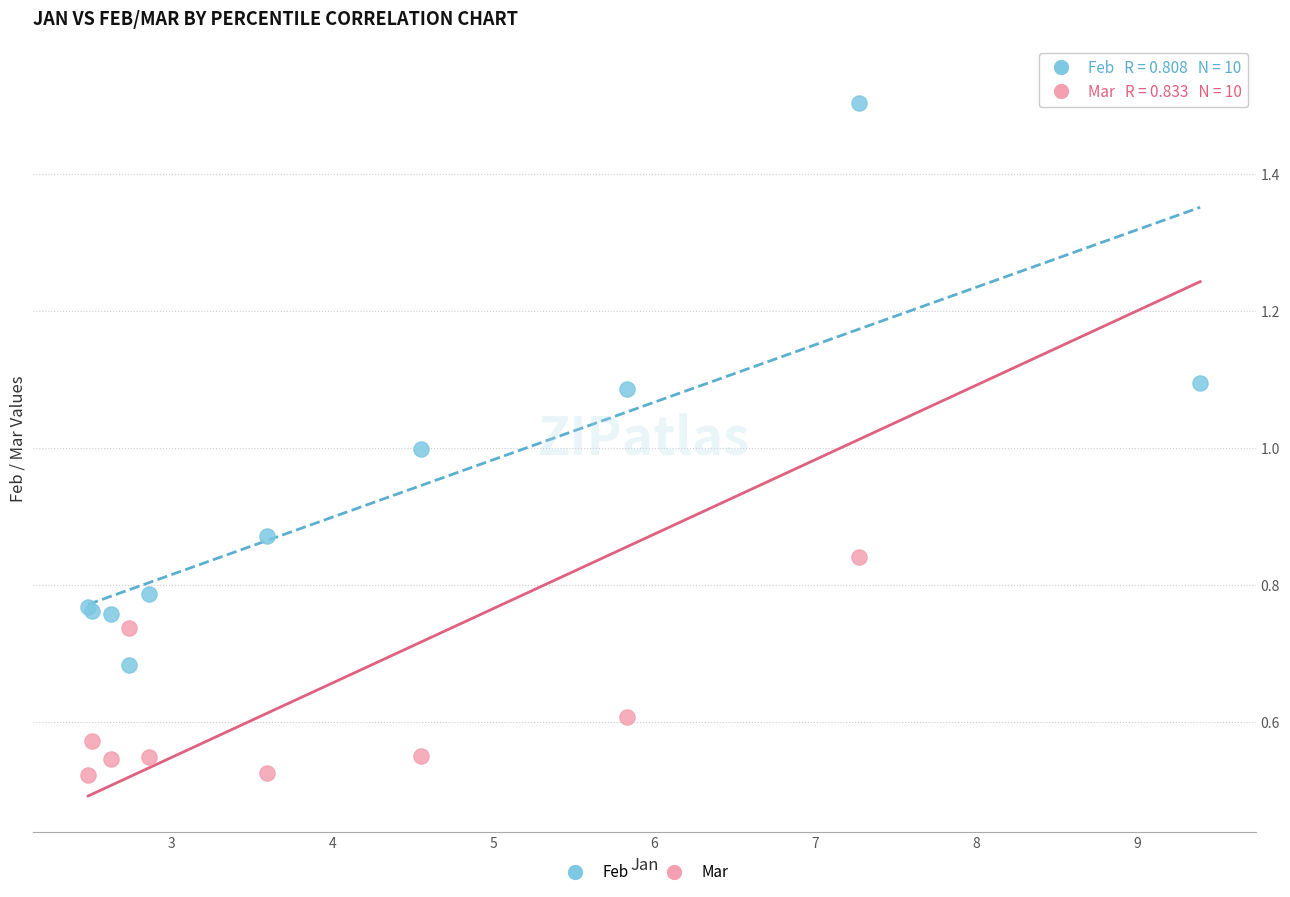

What are all the series names shown in the legend?

Feb, Mar